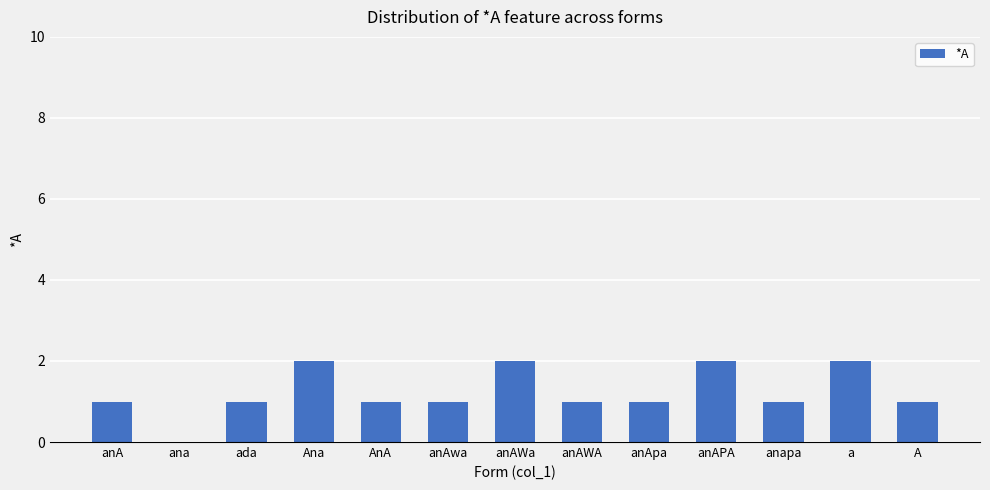

The chart shows a value of 1 at anAWa. True or false?

False